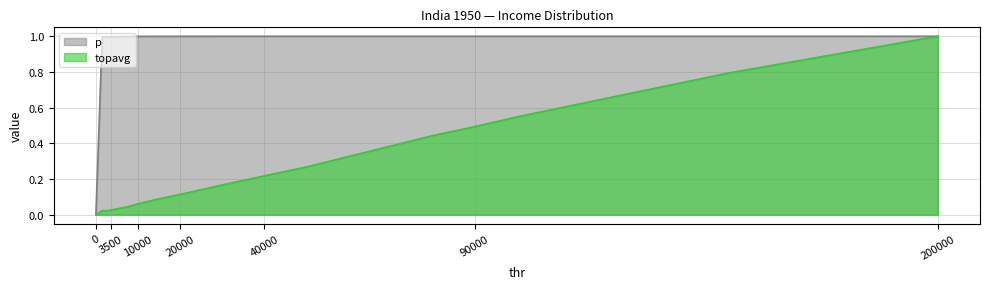

What is the difference between the second highest and second lowest values in the topavg series?

0.8